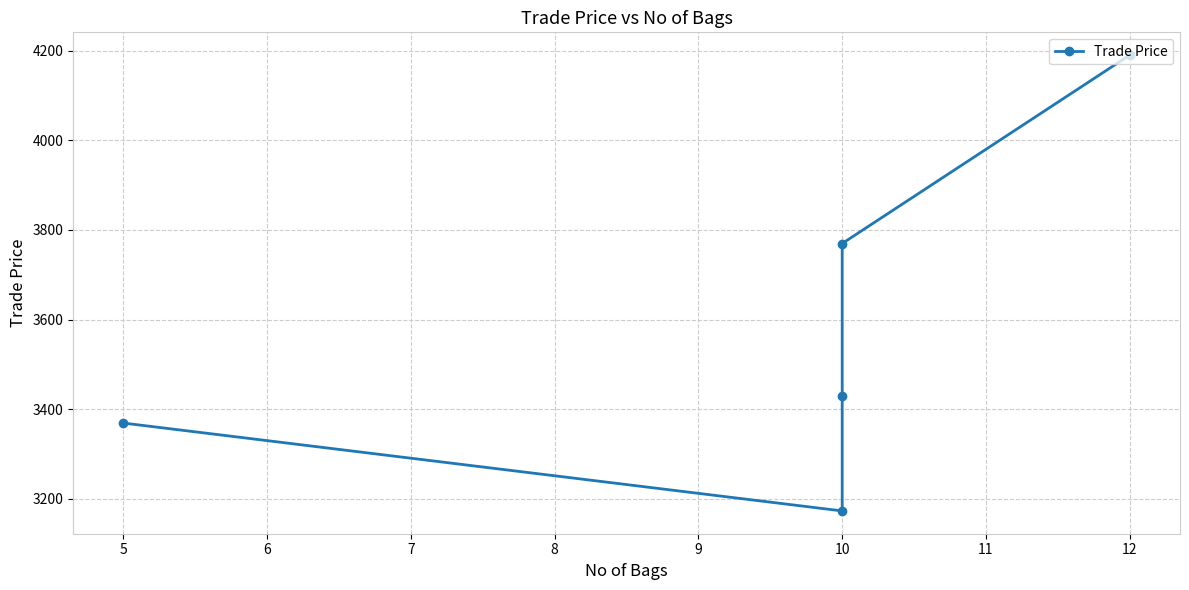

Which has a higher value, 5 or 10?

10